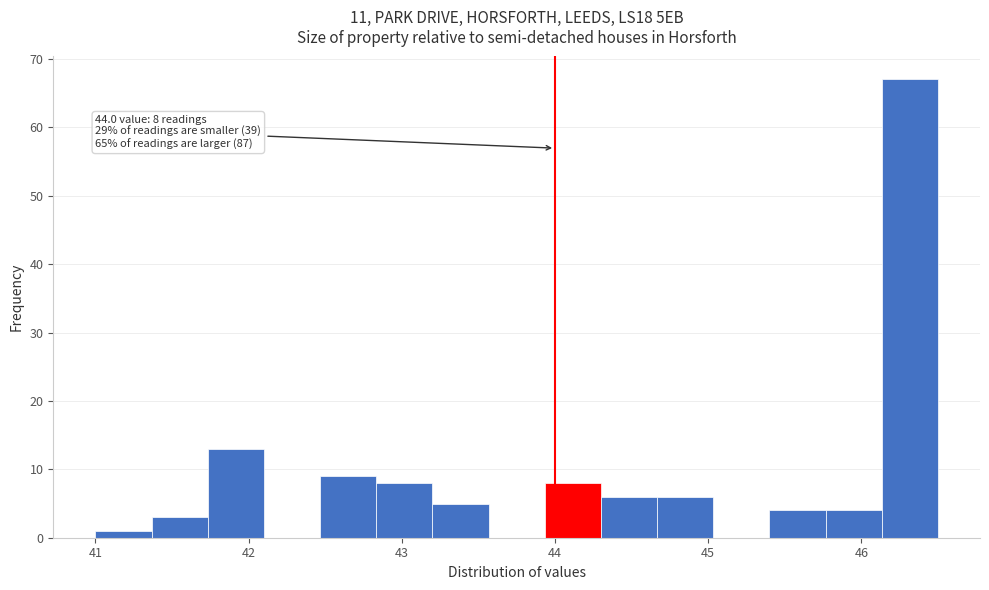

Read against the x-axis, roughly where is the centre of the tallest bar?

46.3